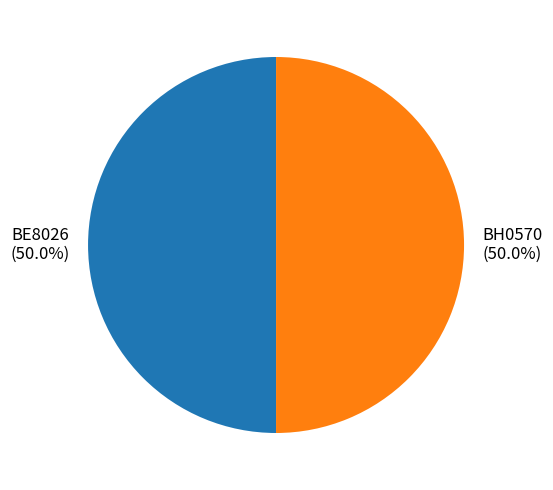

What percentage is the BH0570 slice, to the nearest percent?

50%